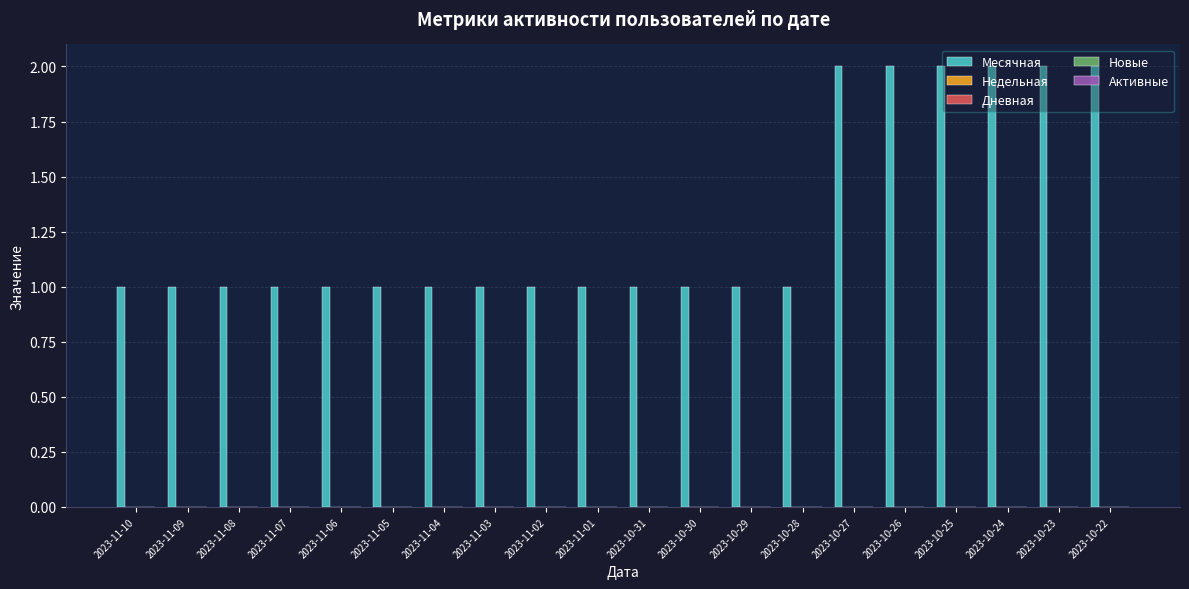

Count the number of data series in this chart.

1